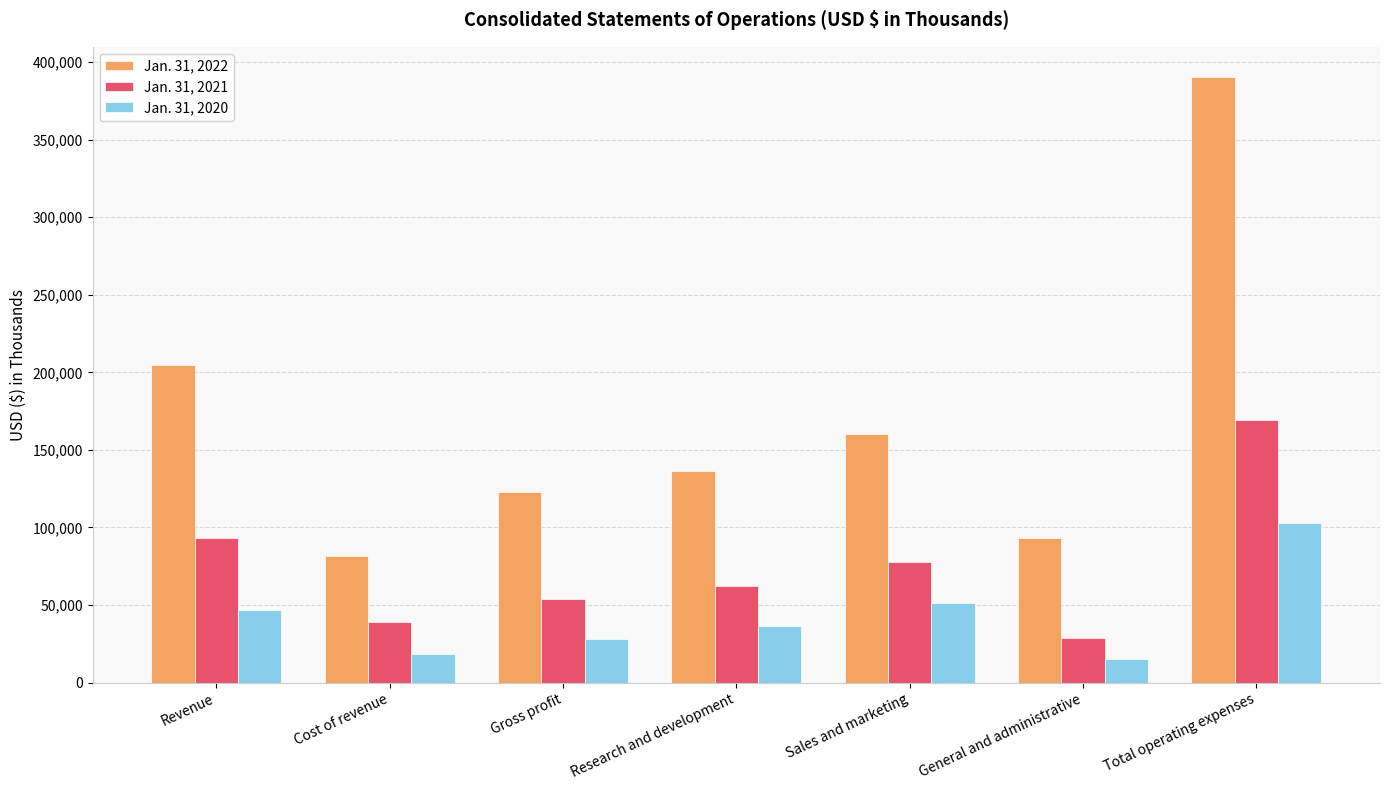

What is the difference between the Jan. 31, 2020 values at Cost of revenue and General and administrative?

3209